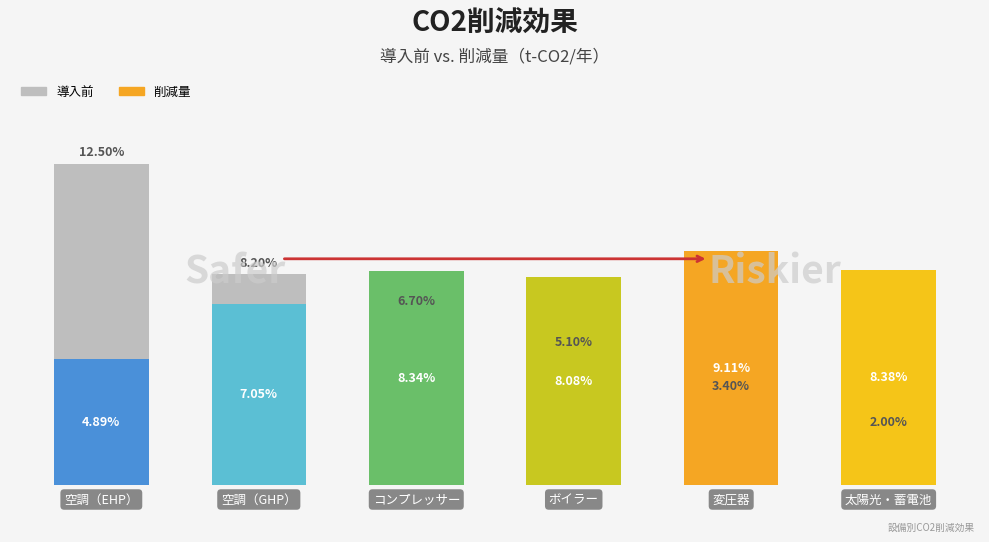

What is the greatest value displayed?

12.5